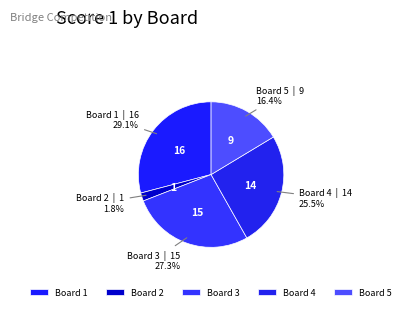

Which slice is the largest?

Board 1